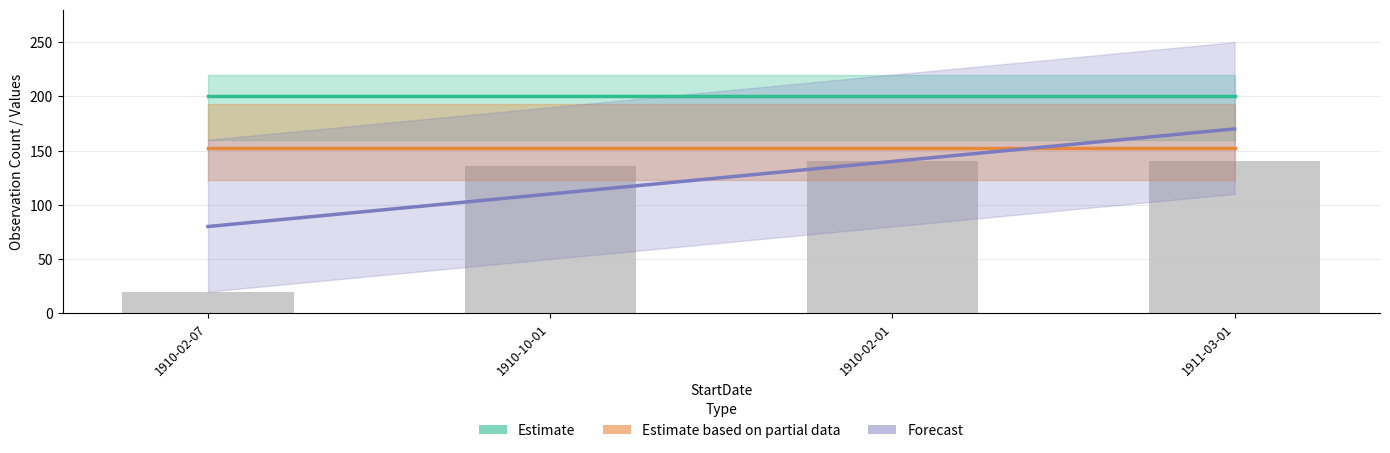

Between 1910-02-07 and 1910-02-01, which is larger?

1910-02-07